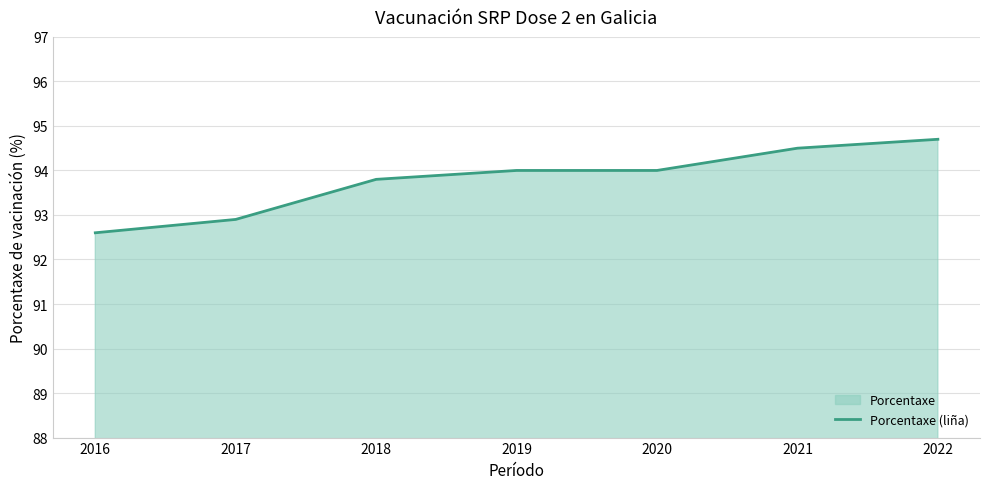

List the labels in order of value, smallest first.

2016, 2017, 2018, 2019, 2020, 2021, 2022